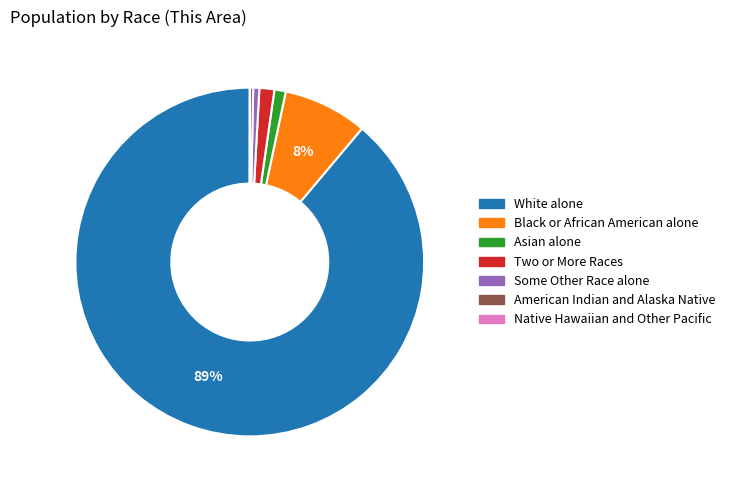

Do White alone and Black or African American alone together represent more than half of the pie?

Yes